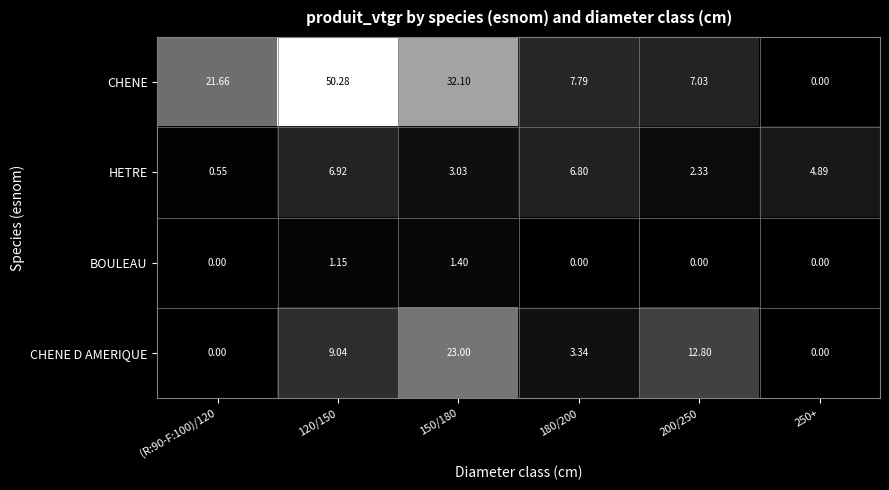

Which series has the largest total across all categories?

CHENE